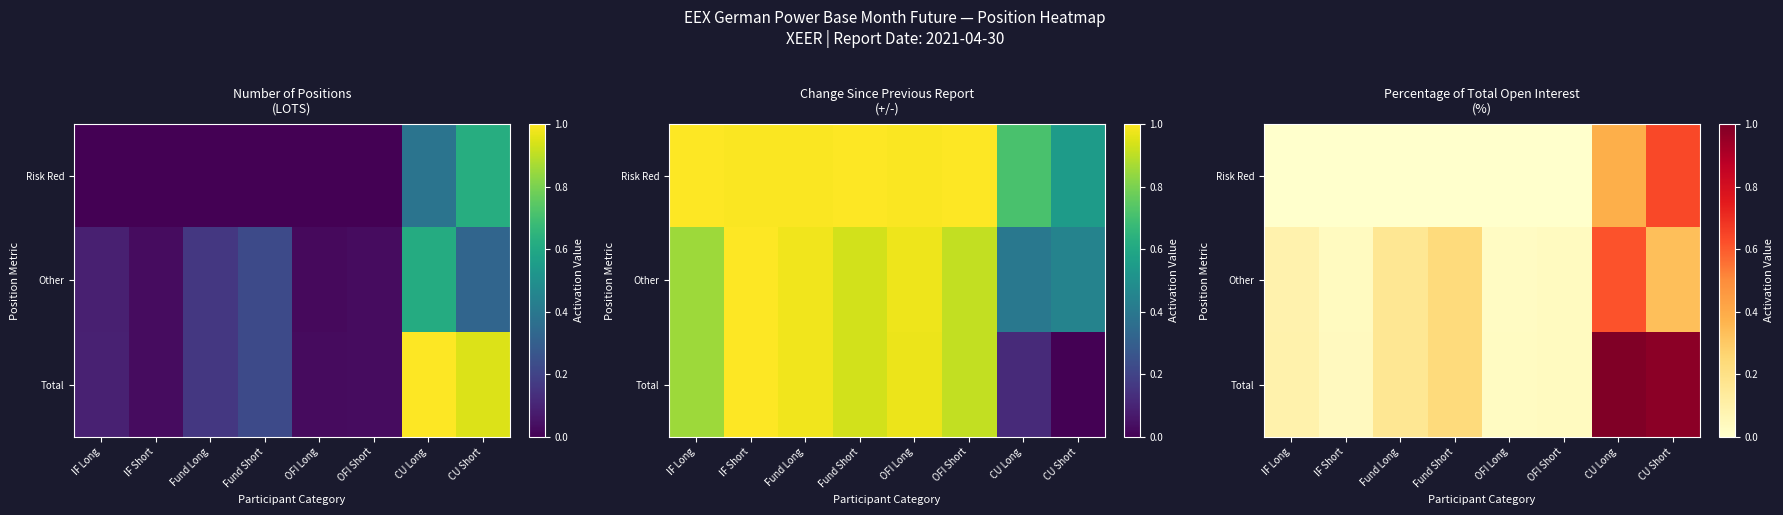

True or false: Other has a value of 0.3 at CU Short.

True